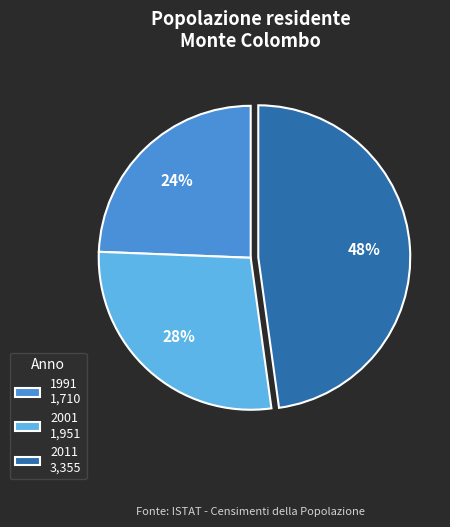

To the nearest percent, what portion does 1991 represent?

24%